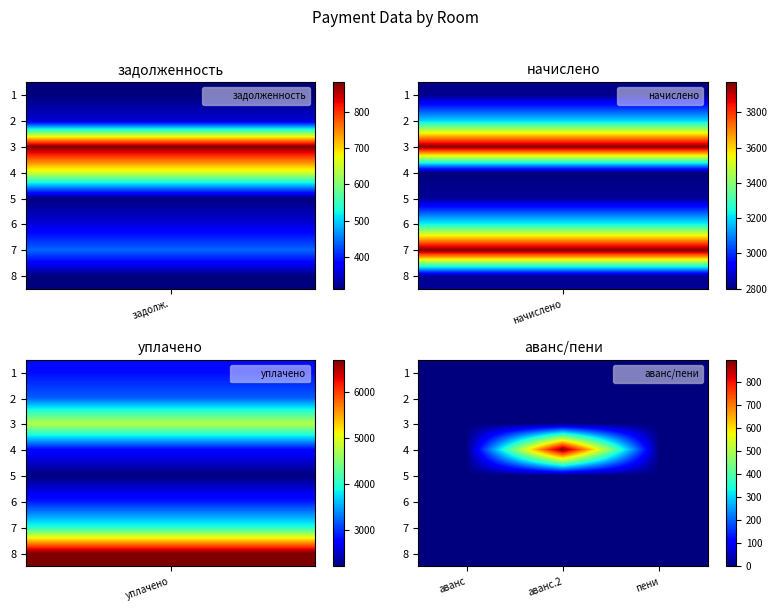

Reading left to right, what are all the values shown in this chart?

1: аванс=0.0	аванс.2=0.0	пени=0.0
2: аванс=0.0	аванс.2=0.0	пени=0.0
3: аванс=0.0	аванс.2=0.0	пени=0.0
4: аванс=0.0	аванс.2=893.9	пени=0.0
5: аванс=0.0	аванс.2=0.0	пени=0.0
6: аванс=0.0	аванс.2=0.0	пени=0.0
7: аванс=0.0	аванс.2=0.0	пени=0.0
8: аванс=0.0	аванс.2=0.0	пени=0.0